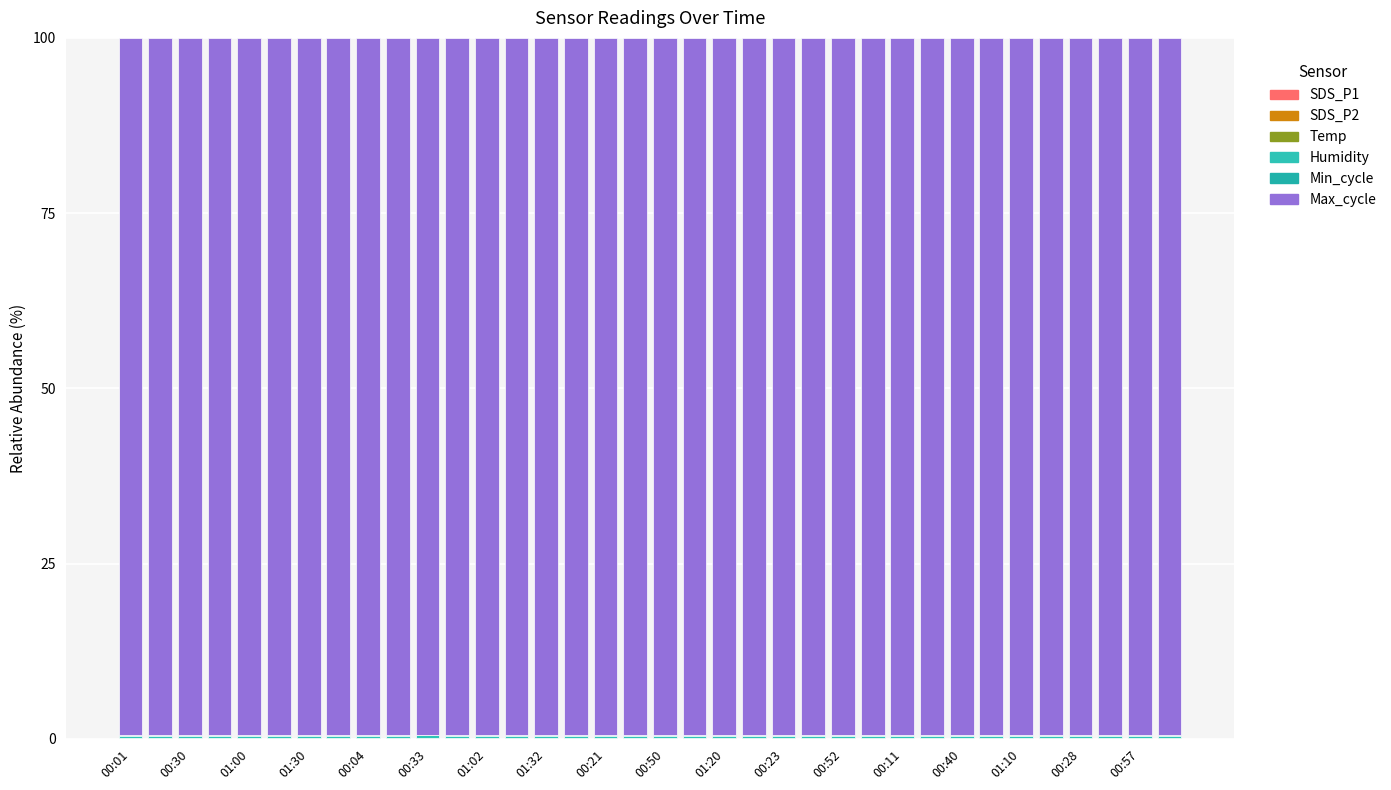

Count the Min_cycle values in the range 0 to 1.

36